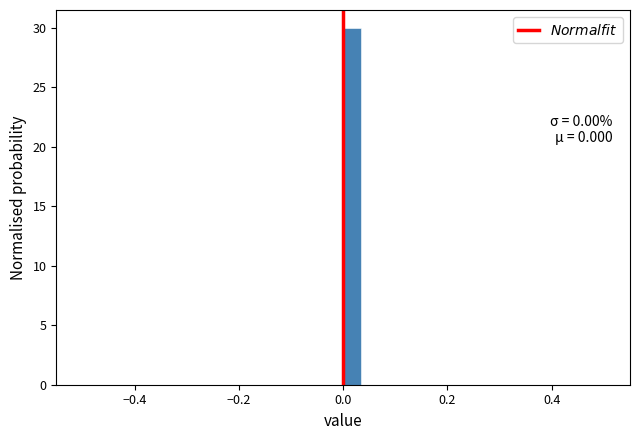

Read against the x-axis, roughly where is the centre of the tallest bar?

0.02